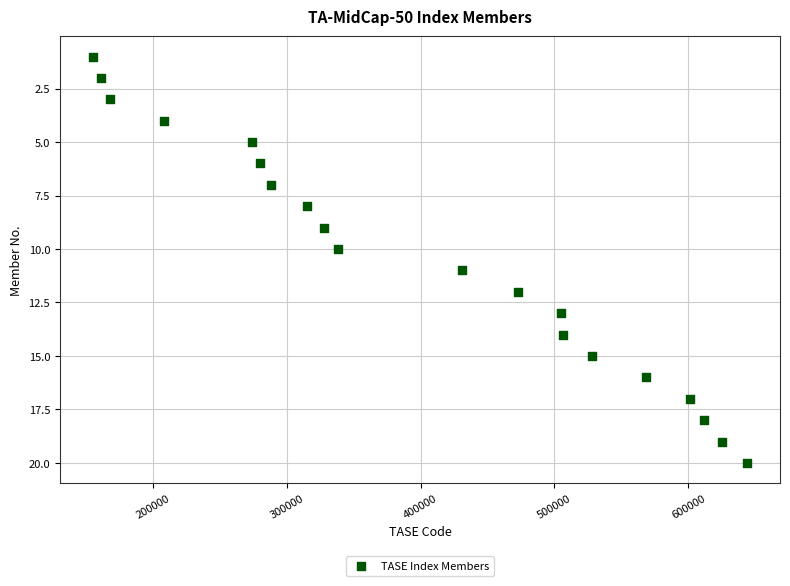

What is the range of X values (max minus min)?

488977